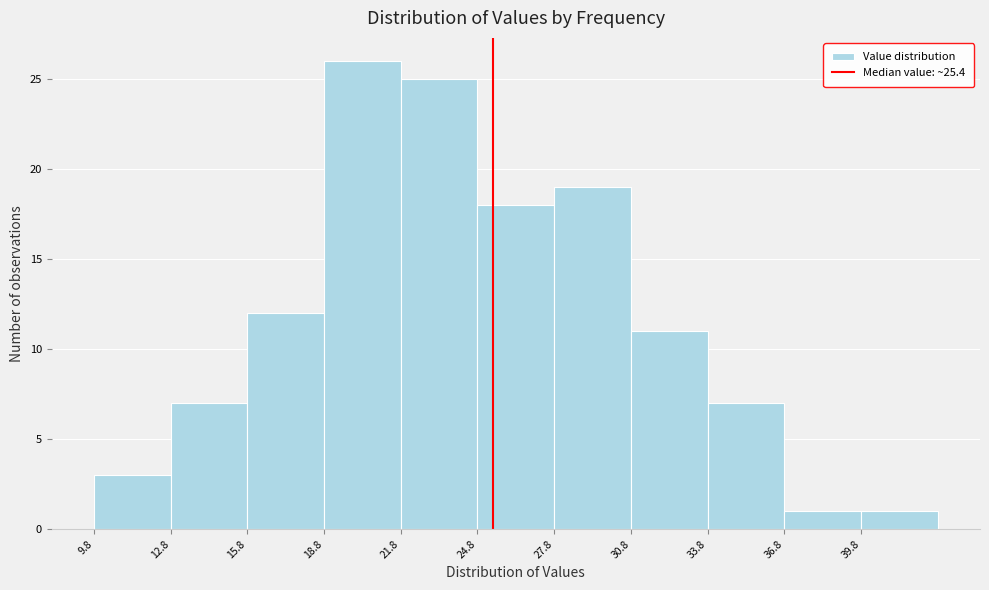

Reading left to right, list every bar in this chart as the range it spans on the x-axis followed by its height. Neither the bar edges nor the heights are printed on the chart, so give them approximately, as read against the axes.

9.8 to 12.8: 3
12.8 to 15.8: 7
15.8 to 18.8: 12
18.8 to 21.8: 26
21.8 to 24.8: 25
24.8 to 27.8: 18
27.8 to 30.8: 19
30.8 to 33.8: 11
33.8 to 36.8: 7
36.8 to 39.8: 1
39.8 to 42.8: 1